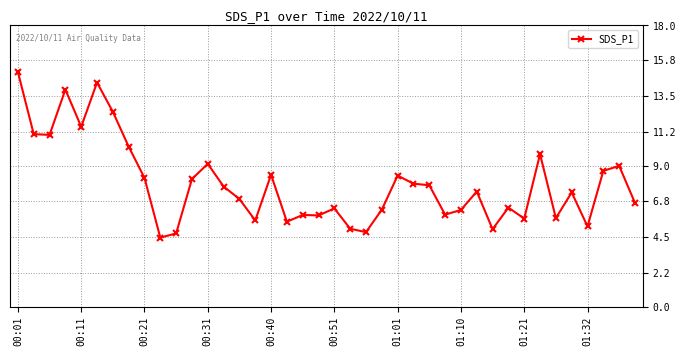

What is the difference between the second highest and minimum values?

9.9